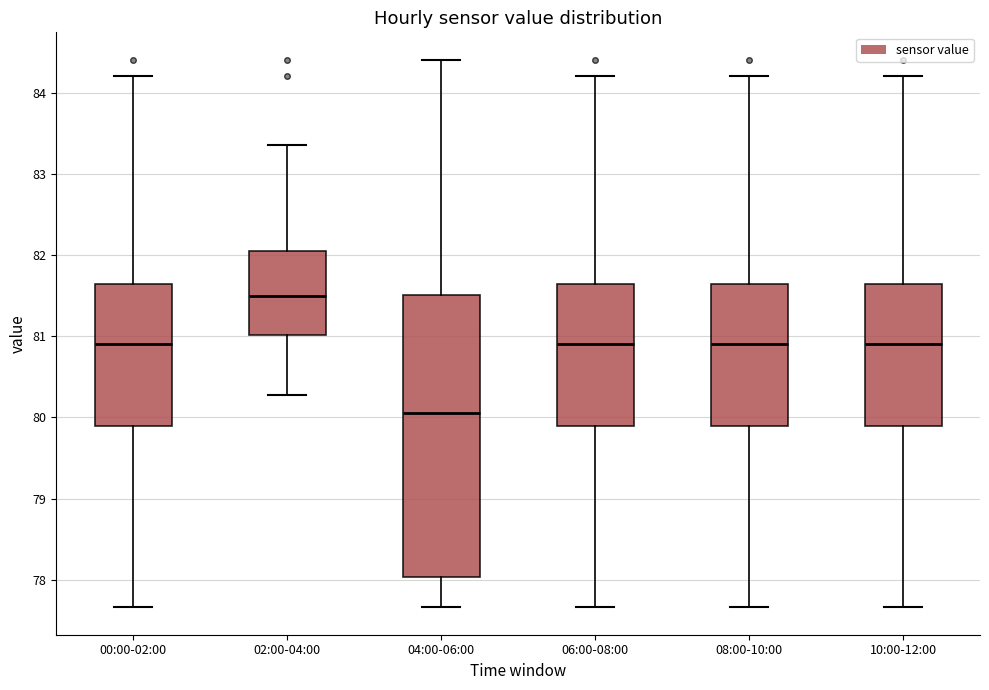

Reading left to right, read every box against the y-axis: the position of its median line, the range the box covers, and the ends of its whiskers. The values are not printed on the chart, so give them approximately, as read against the axis.

00:00-02:00: median 80.9, box 79.9 to 81.7, whiskers 77.7 to 84.2
02:00-04:00: median 81.5, box 81.0 to 82.1, whiskers 80.3 to 83.4
04:00-06:00: median 80.1, box 78.0 to 81.5, whiskers 77.7 to 84.4
06:00-08:00: median 80.9, box 79.9 to 81.7, whiskers 77.7 to 84.2
08:00-10:00: median 80.9, box 79.9 to 81.7, whiskers 77.7 to 84.2
10:00-12:00: median 80.9, box 79.9 to 81.7, whiskers 77.7 to 84.2